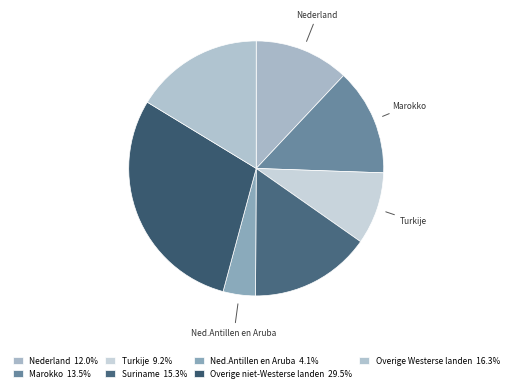

How many segments does this pie chart have?

7